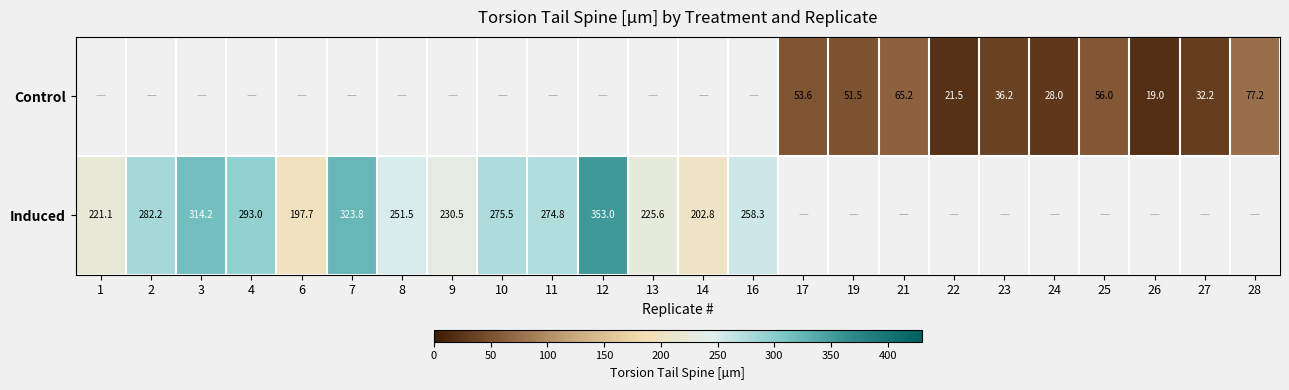

The value of Control at 27 is 7.2. True or false?

False